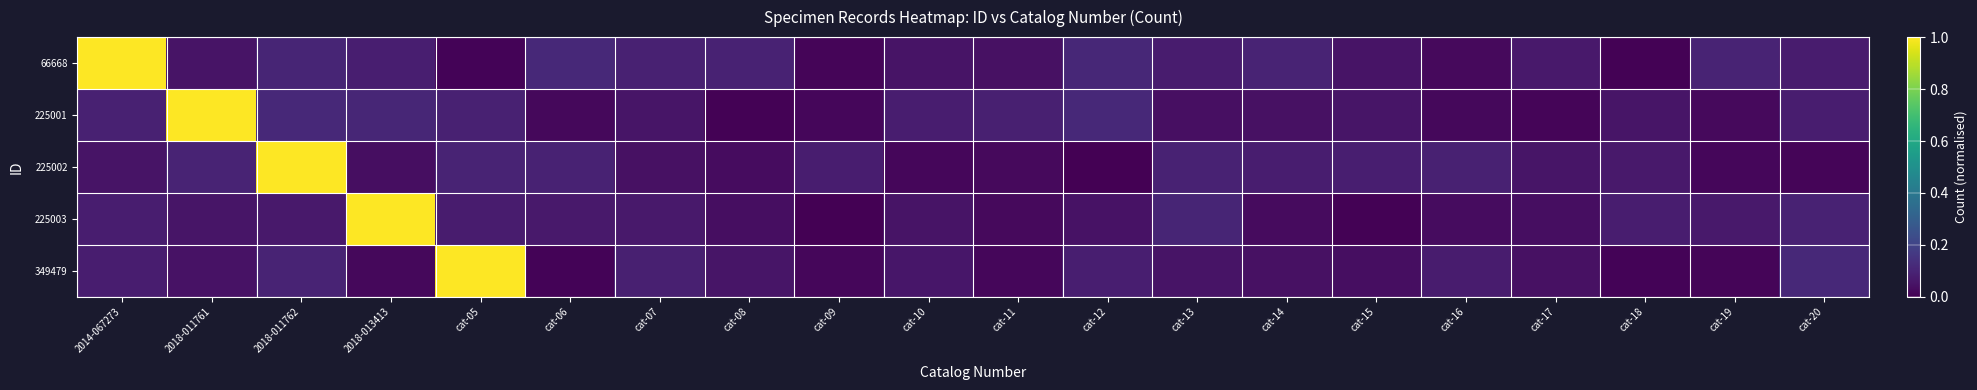

List the series in order of their peak value, highest first.

66668, 225001, 225002, 225003, 349479